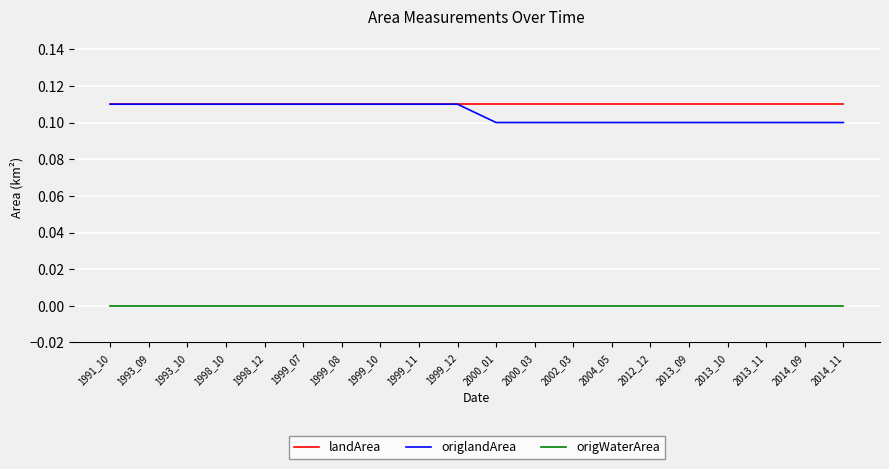

True or false: origWaterArea and landArea cross at least once.

False